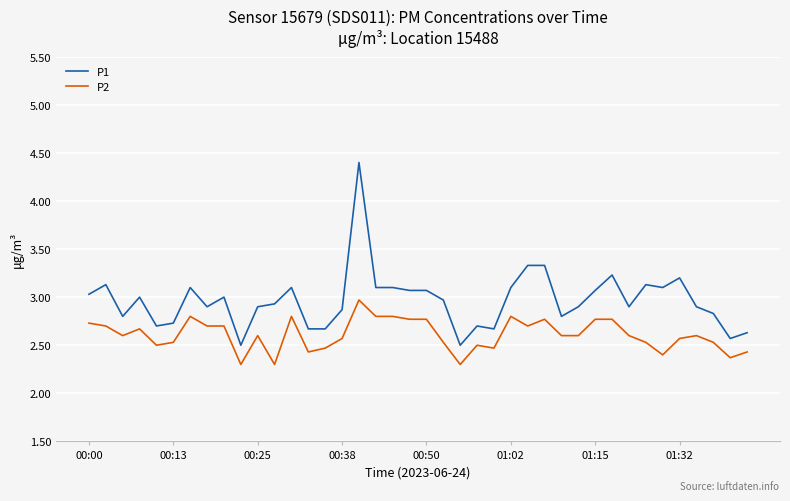

How many lines are shown in the chart?

2